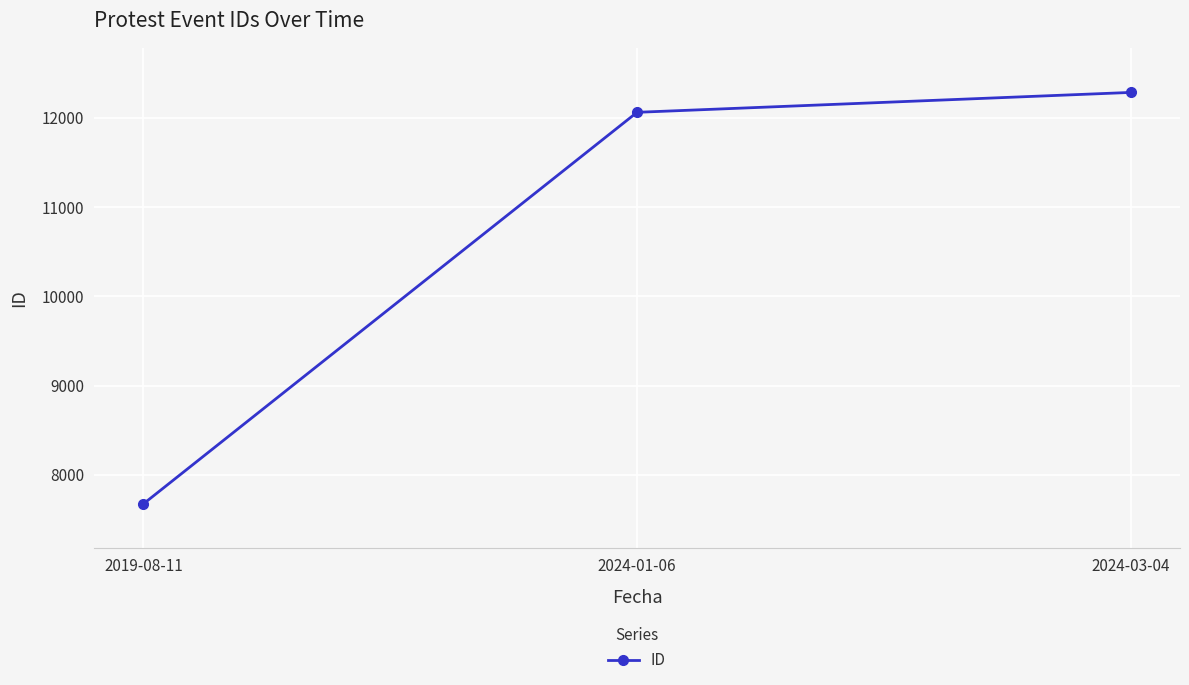

How many values are below 12063?

1